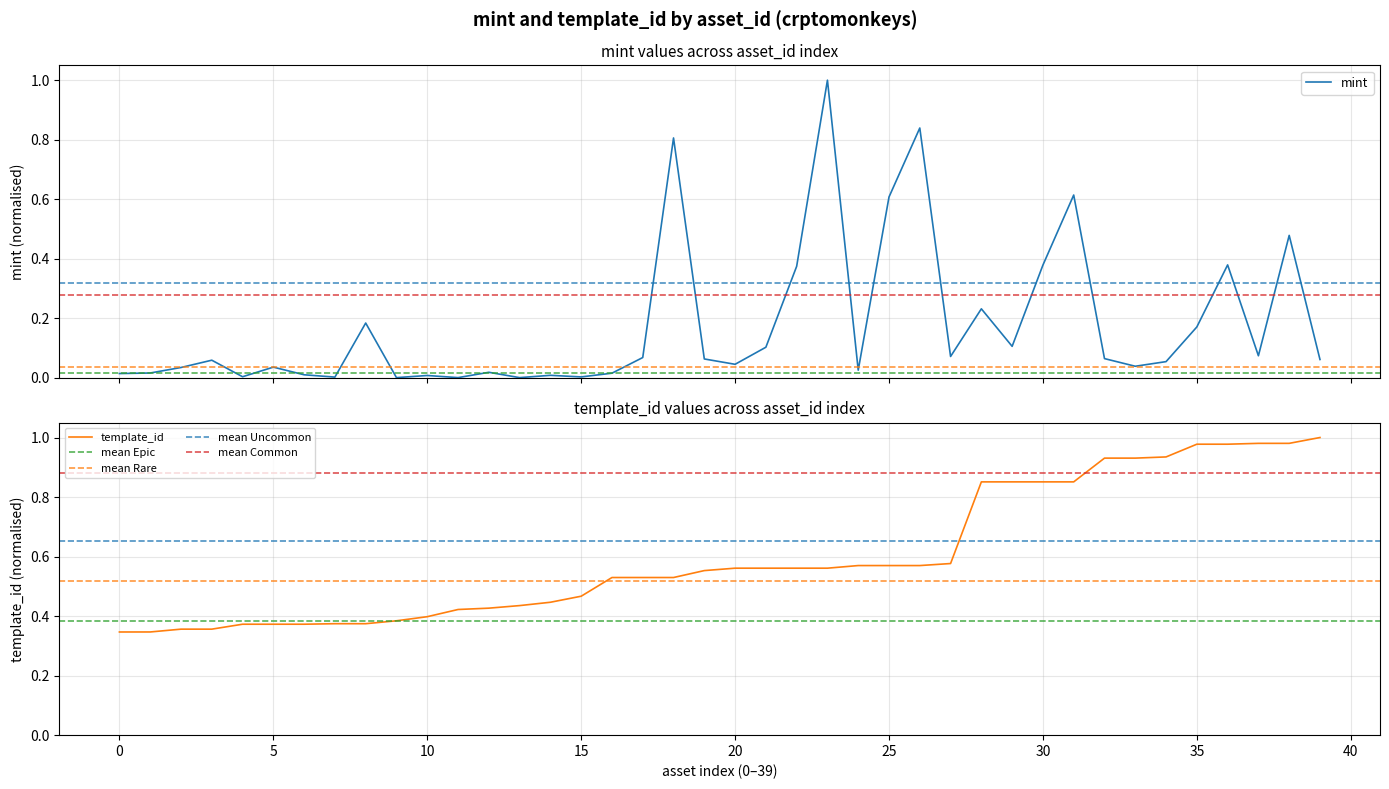

What is the maximum value for mint?

1.0